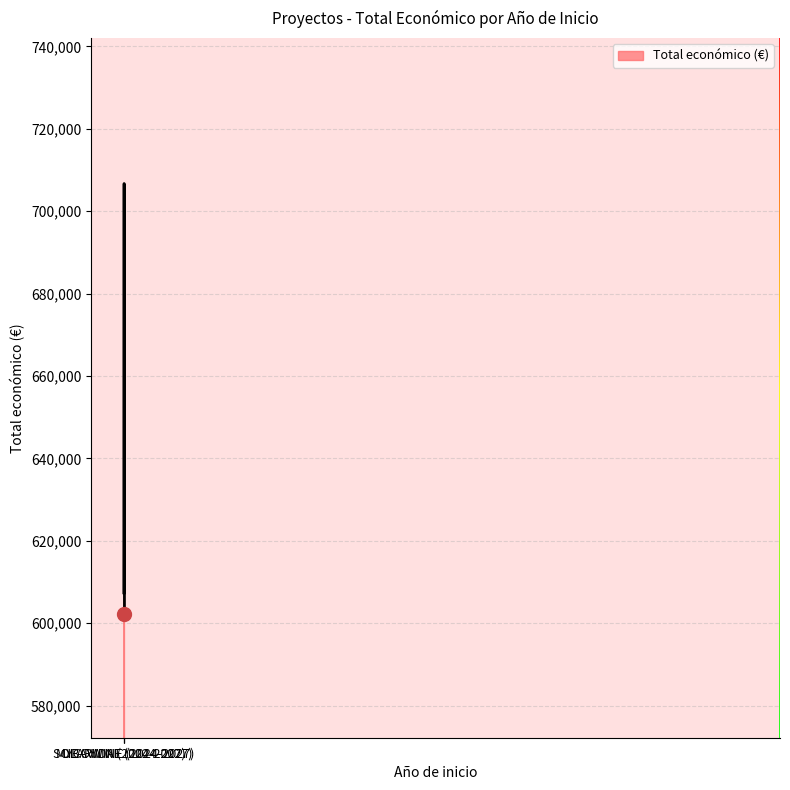

What is the greatest value displayed?

706697.0